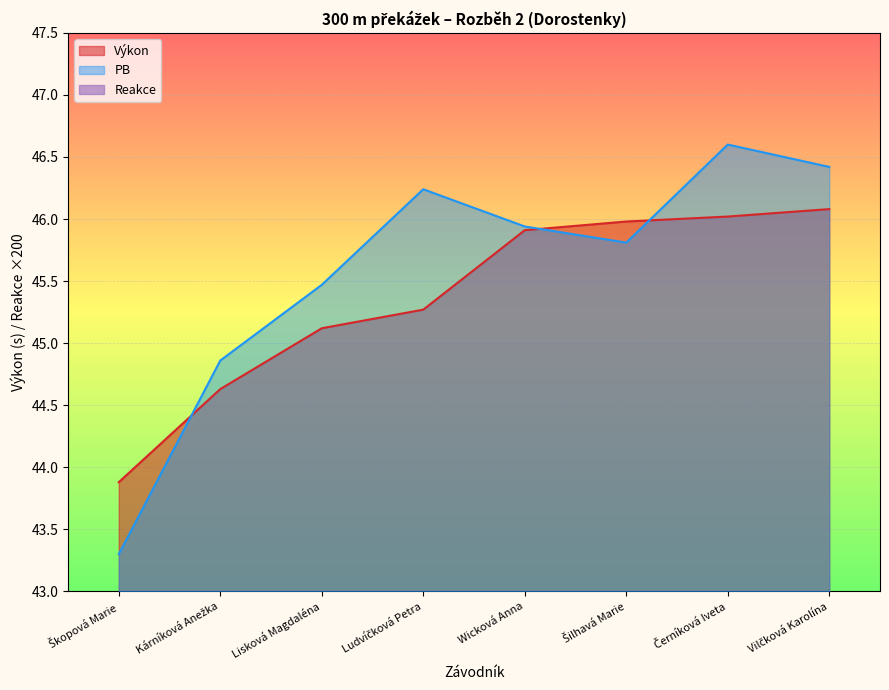

Rank the series at Kárníková Anežka from highest to lowest value.

PB, Výkon, Reakce